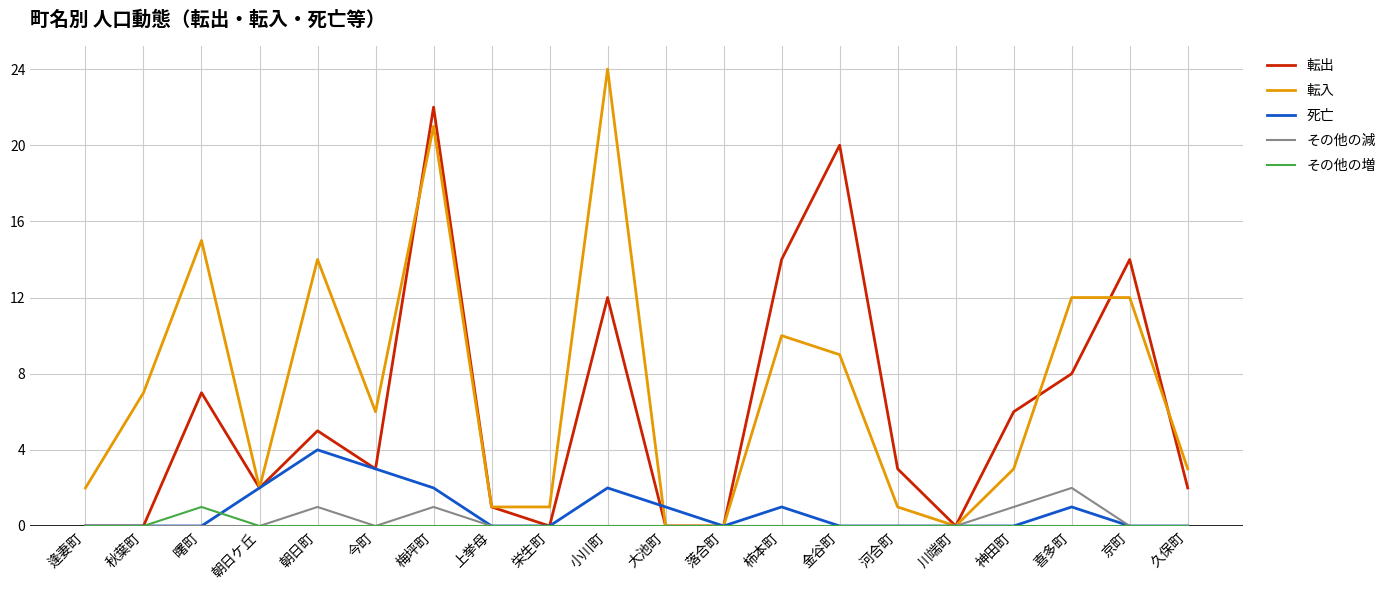

Is this an area chart (filled region under the line)?

No